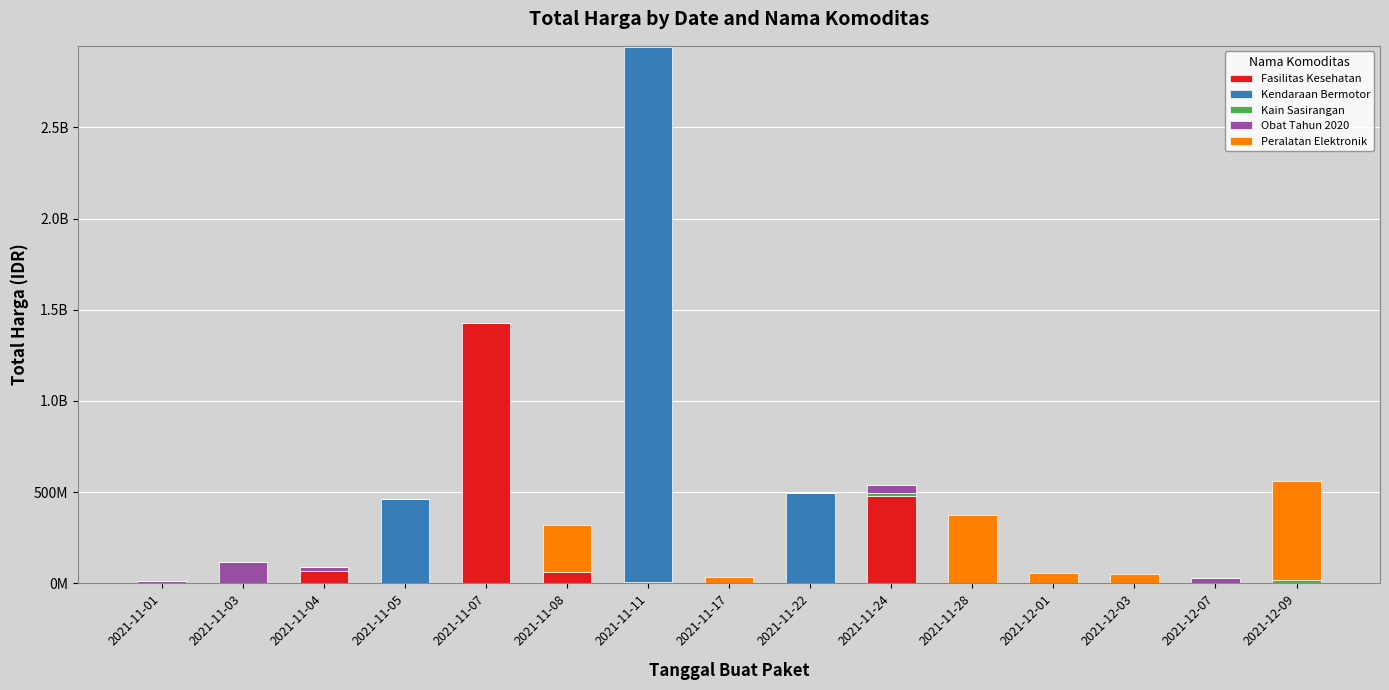

Does the chart contain stacked bars?

Yes